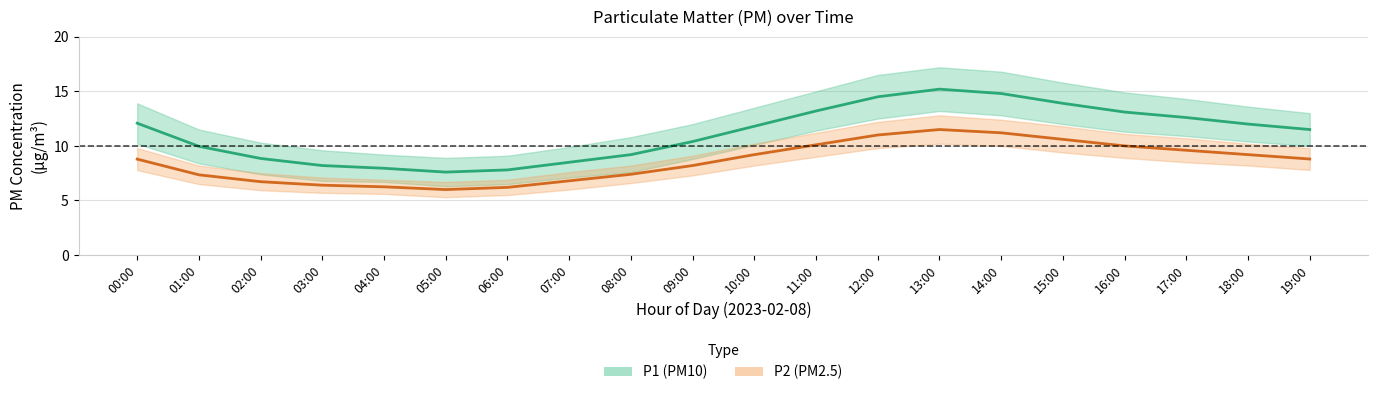

Does the chart display data point markers on the line(s)?

No